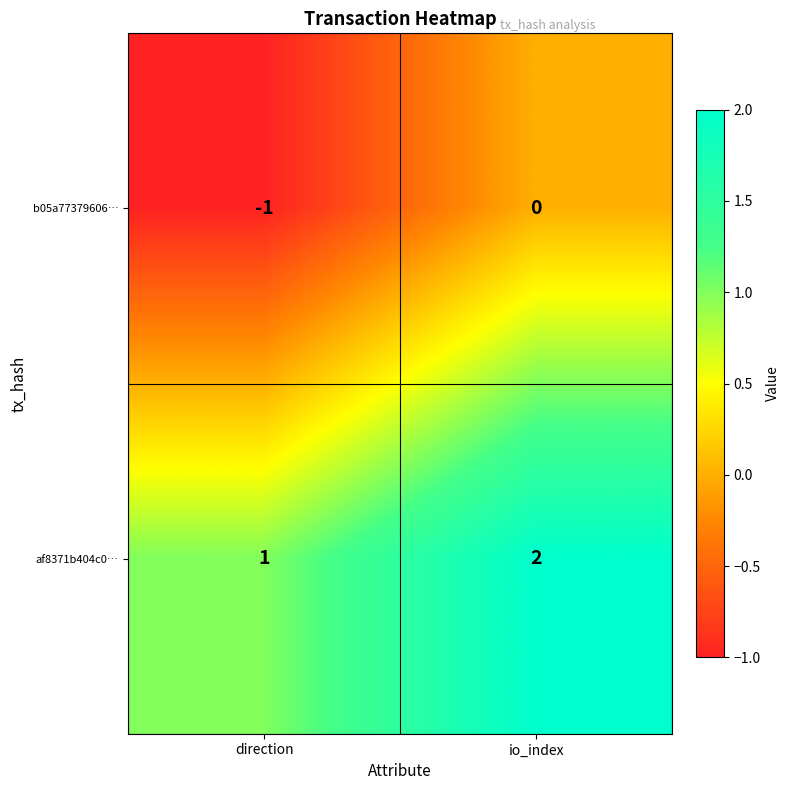

Is the value of b05a77379606… at direction greater than the value of af8371b404c0… at io_index?

No